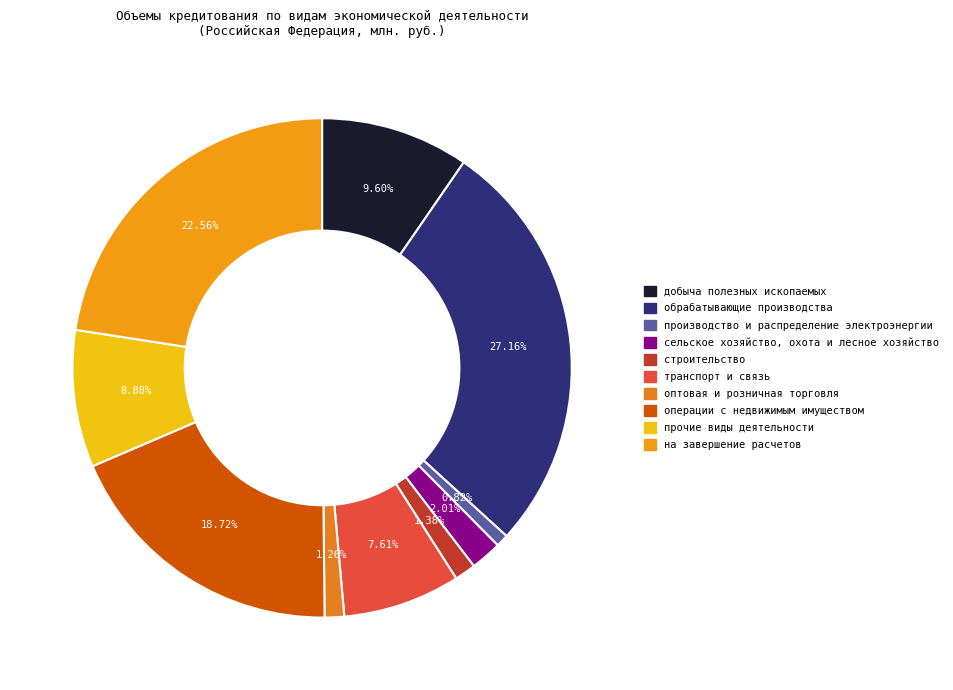

What percentage is the обрабатывающие производства slice, to the nearest percent?

27%